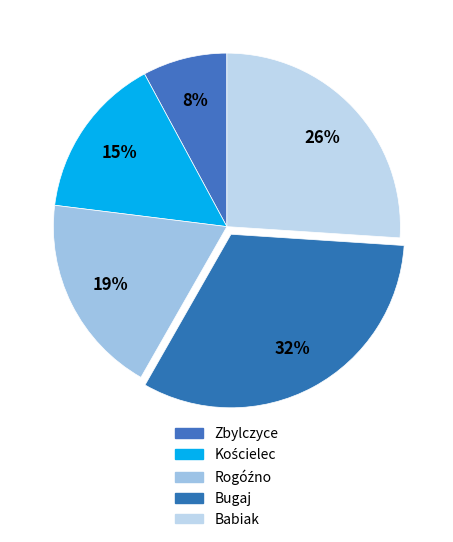

How many segments does this pie chart have?

5